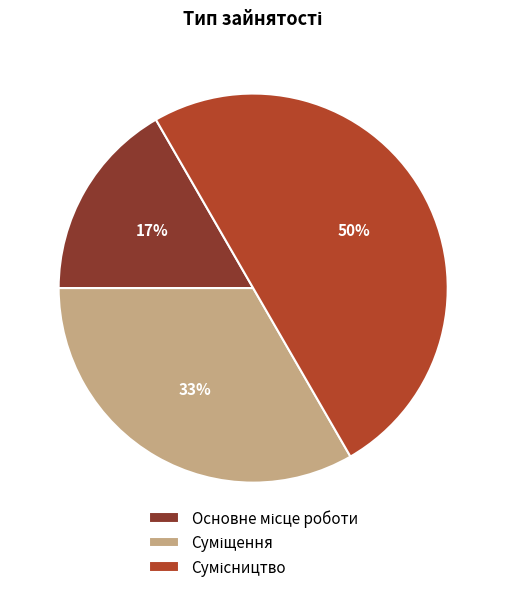

To the nearest percent, what is the average slice percentage?

33%